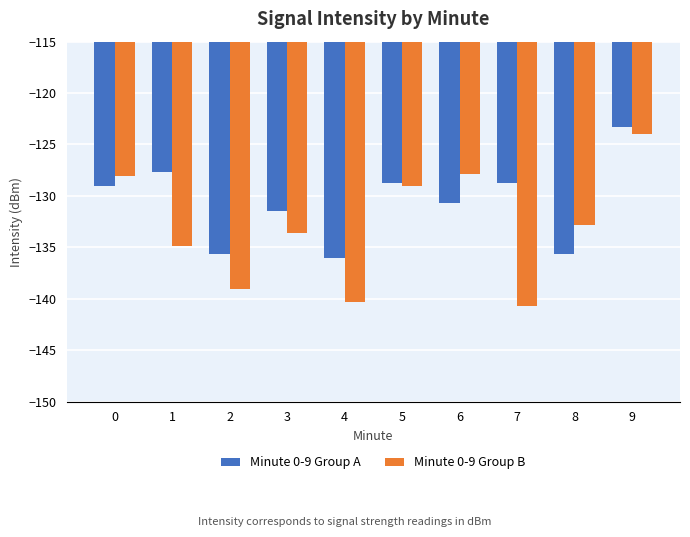

What is the difference between the maximum and minimum values in the Minute 0-9 Group B series?

16.7